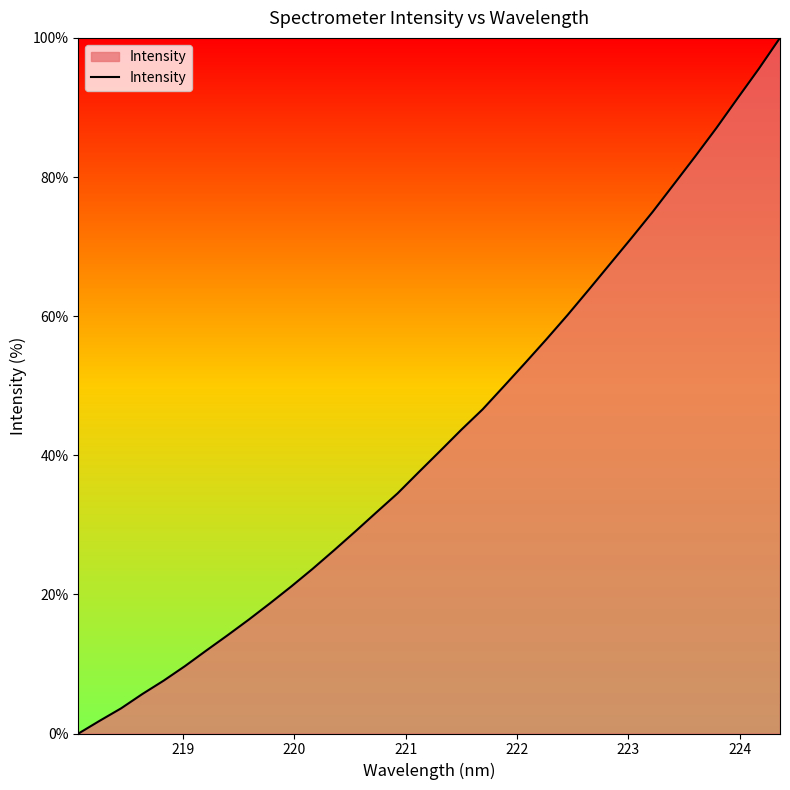

What is the greatest value displayed?

100.0